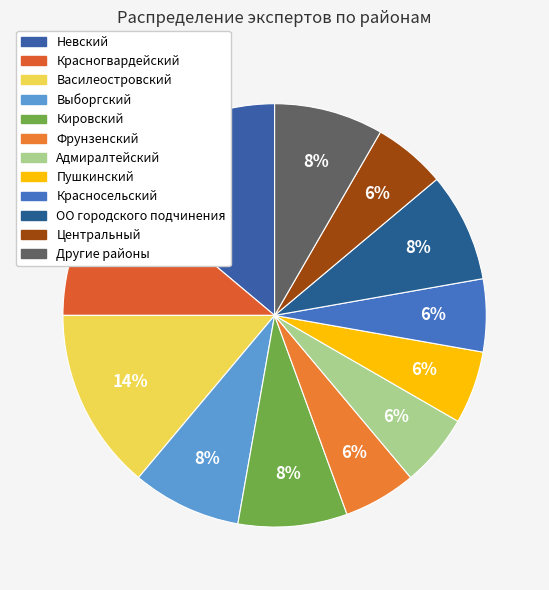

How many slices are in this pie chart?

12